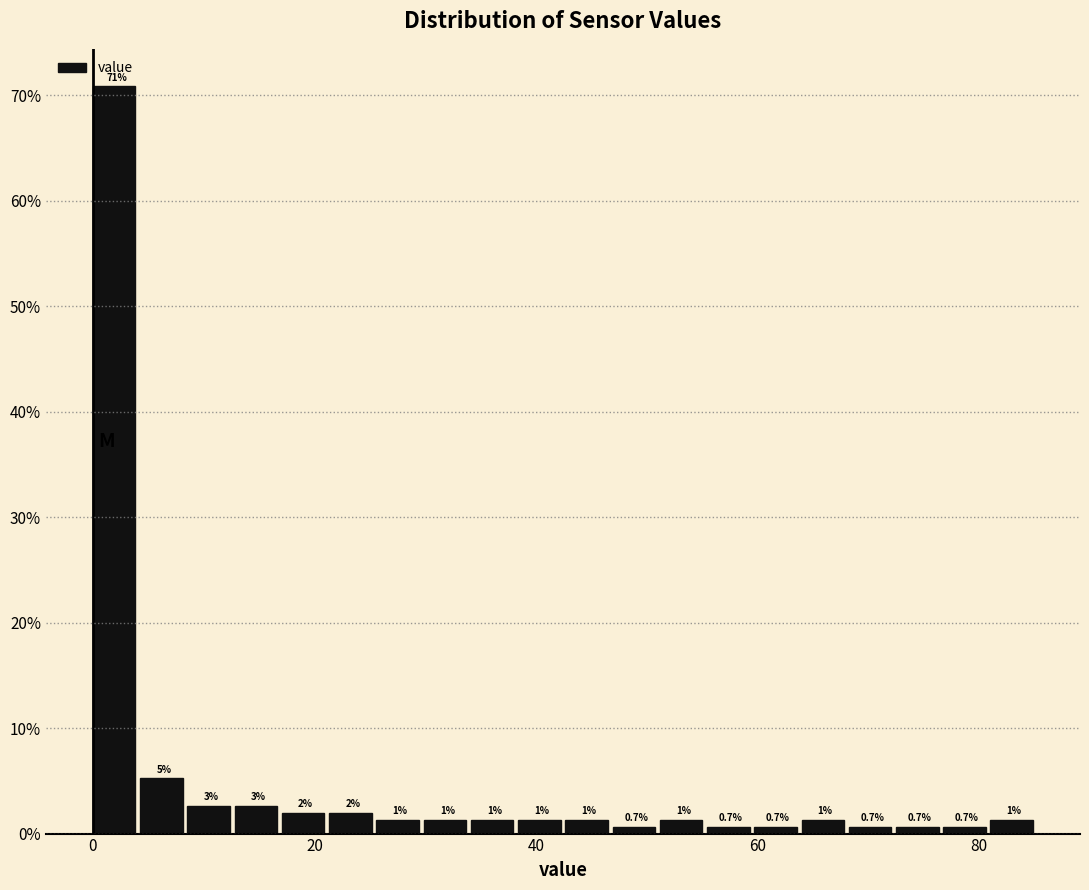

Read against the x-axis, roughly where is the centre of the tallest bar?

2